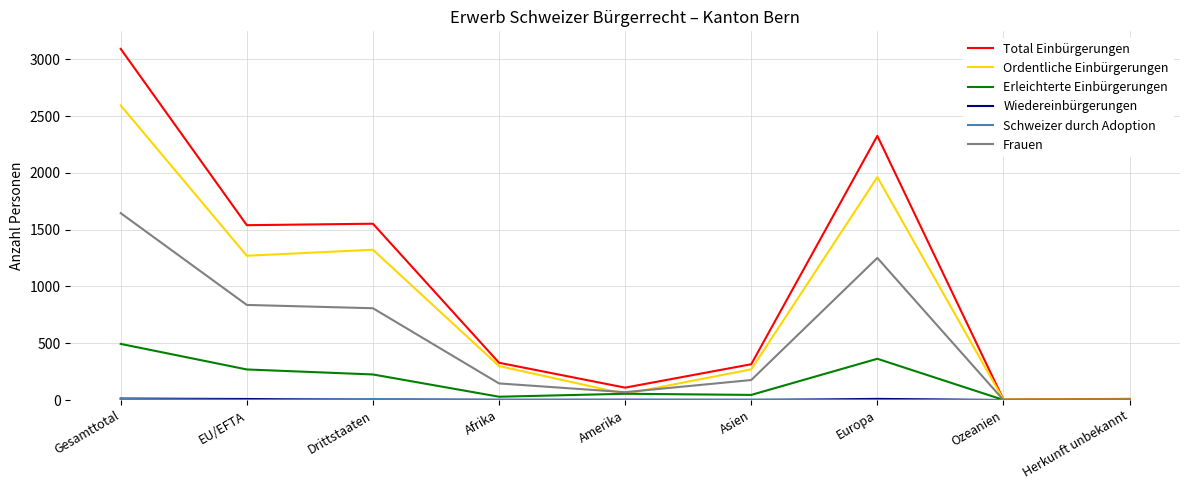

Which series has the largest total across all categories?

Total Einbürgerungen